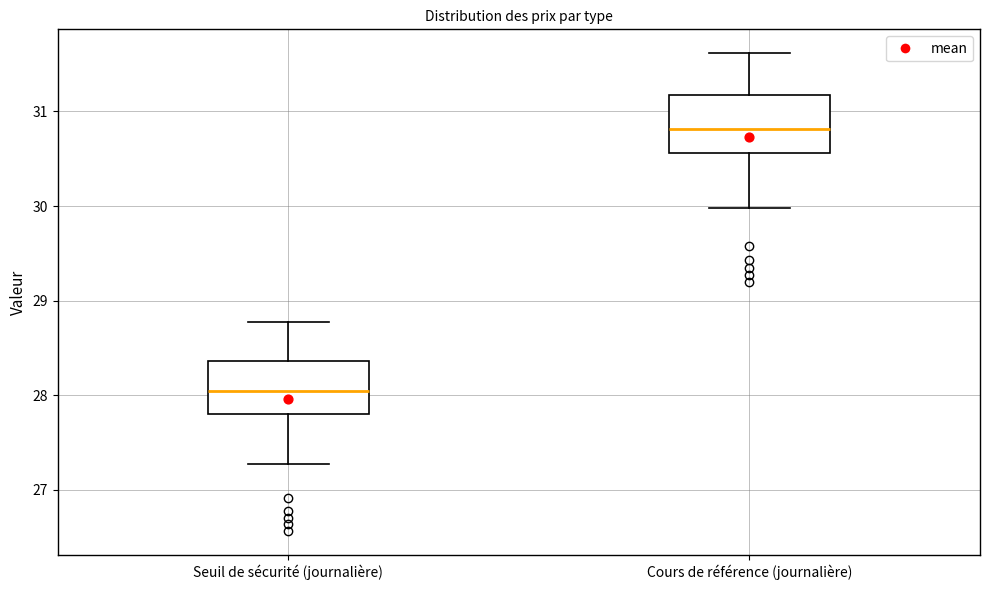

Where is the upper edge of the box for Seuil de sécurité (journalière) on the y-axis? The values are not printed on the chart, so give them approximately, as read against the axis.

28.4